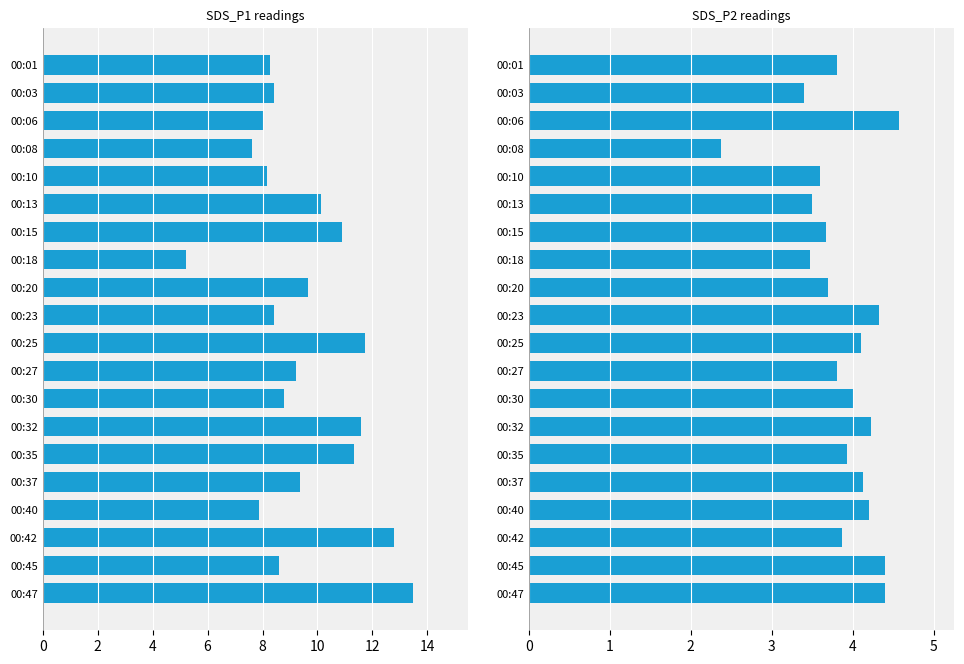

What is the difference between the SDS_P2 values at 00:25 and 00:23?

0.2